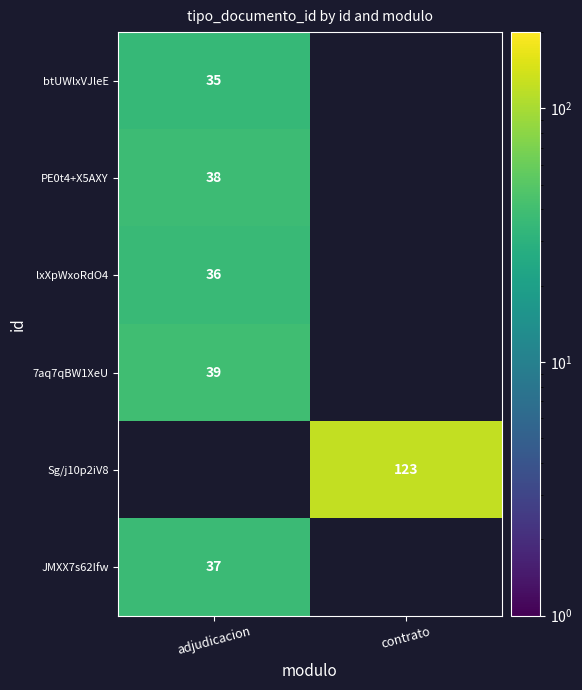

The Sg/j10p2iV8 series shows 47 at contrato. True or false?

False